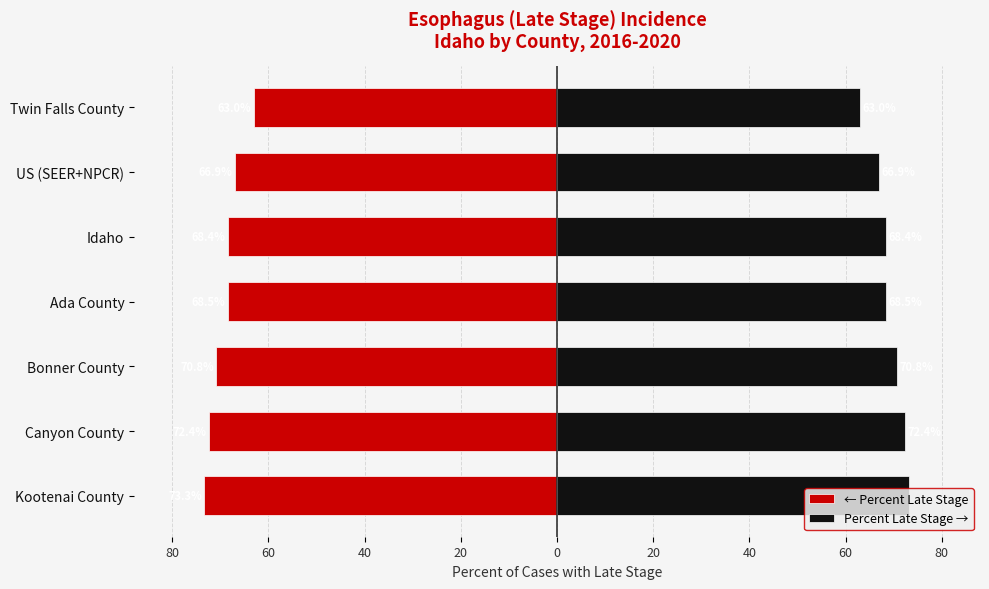

What is the difference between the maximum and minimum values in the Percent Late Stage (left) series?

10.3